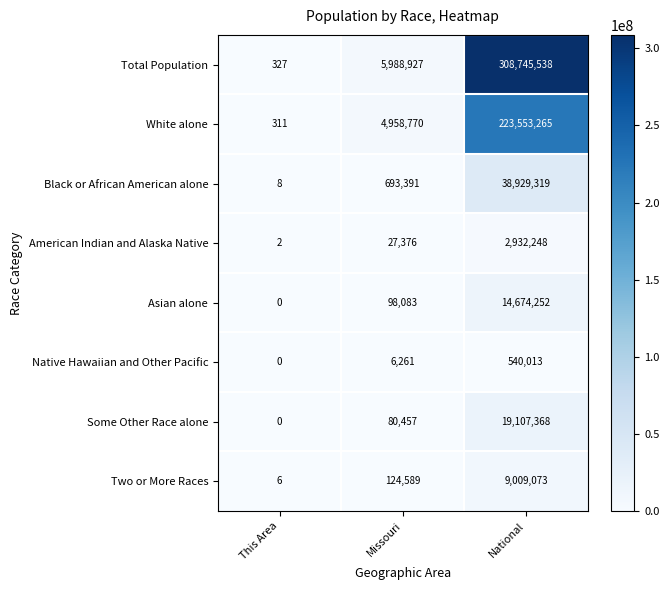

Where is American Indian and Alaska Native nearest to the value 1466125?

Missouri